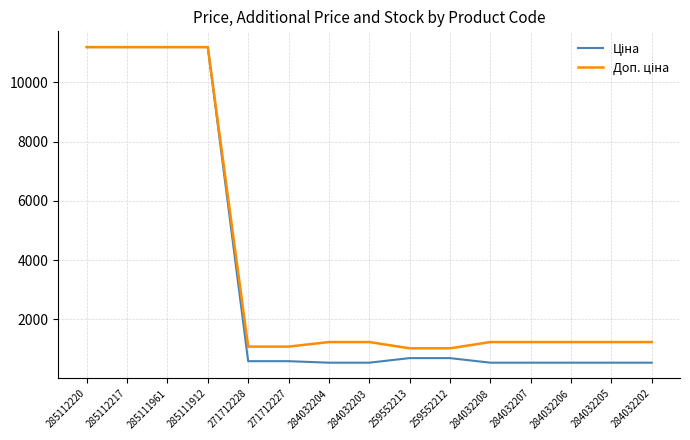

What is the total value across all series at 284032205?

1774.4